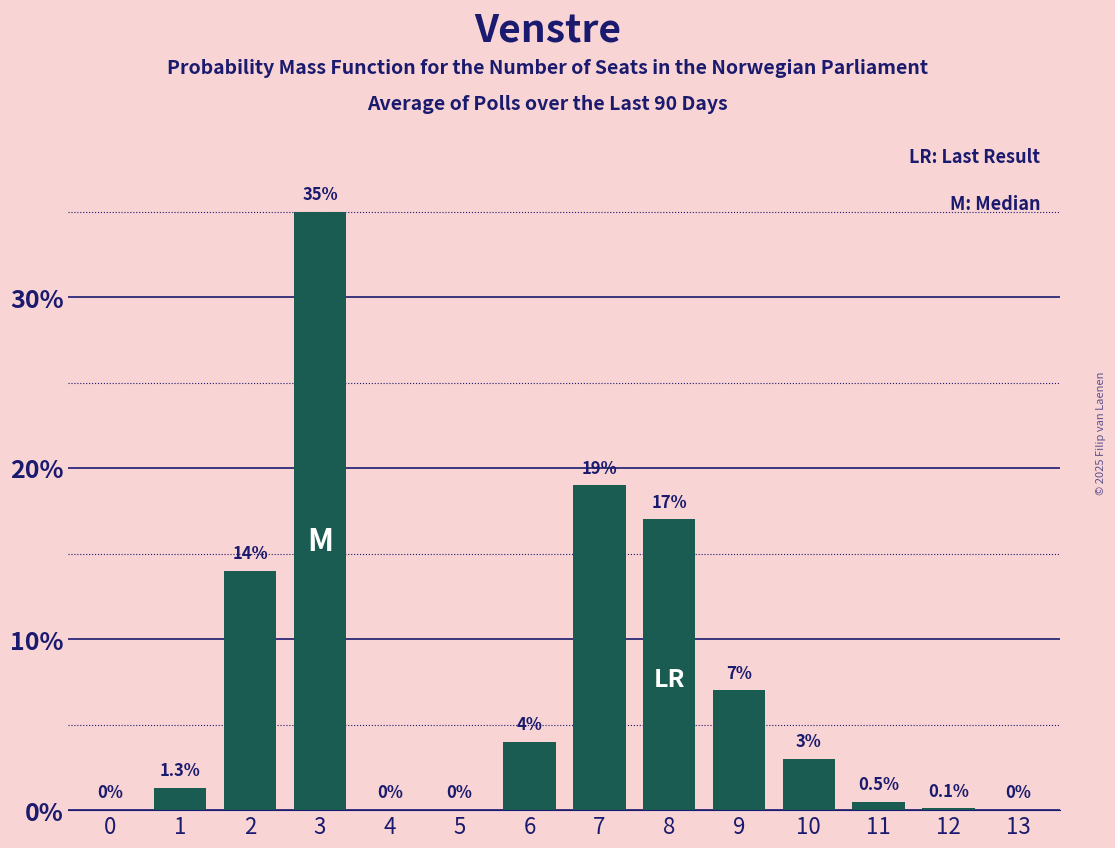

Reading left to right, list all the values displayed in this chart.

0=0.0	1=1.3	2=14.0	3=35.0	4=0.0	5=0.0	6=4.0	7=19.0	8=17.0	9=7.0	10=3.0	11=0.5	12=0.1	13=0.0